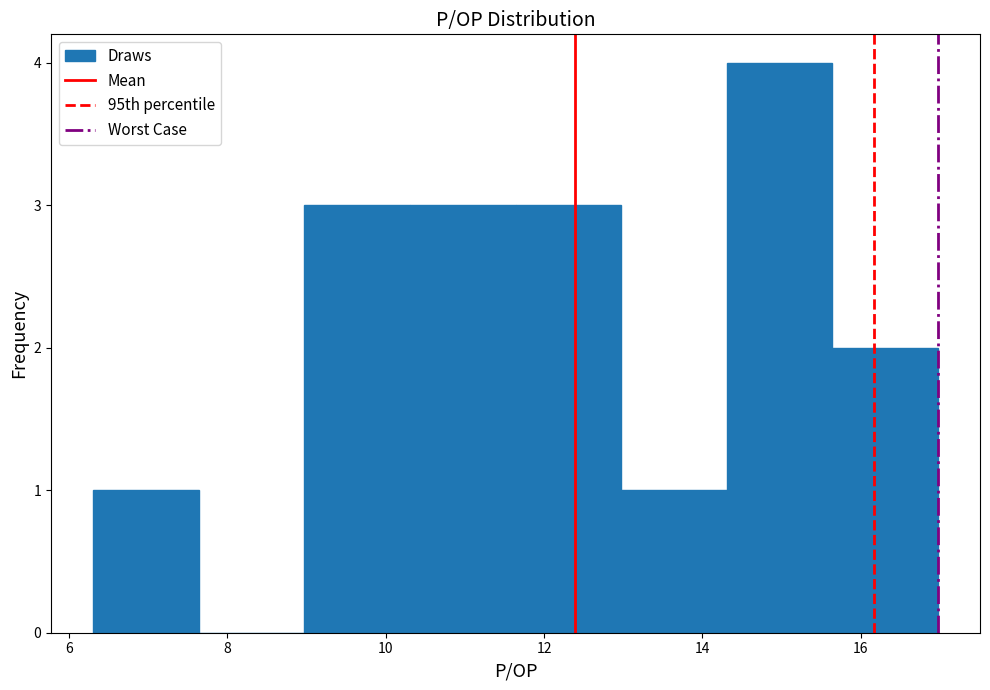

Which range on the x-axis has the tallest bar?

14.4 to 15.6